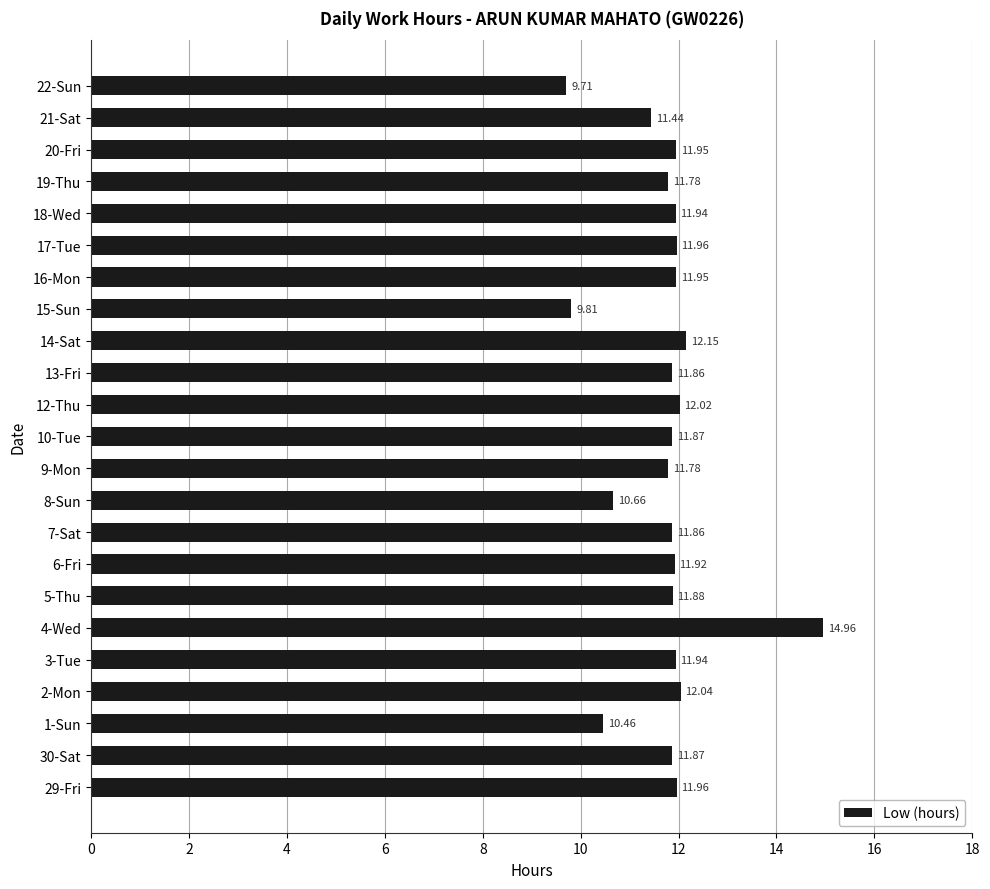

What is the change in value from 8-Sun to 10-Tue?

+1.2